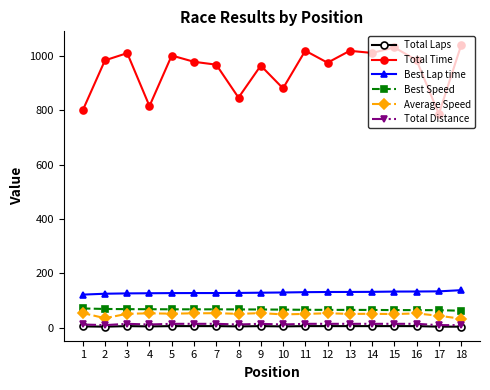

True or false: Best Lap time and Total Laps intersect in this chart.

False